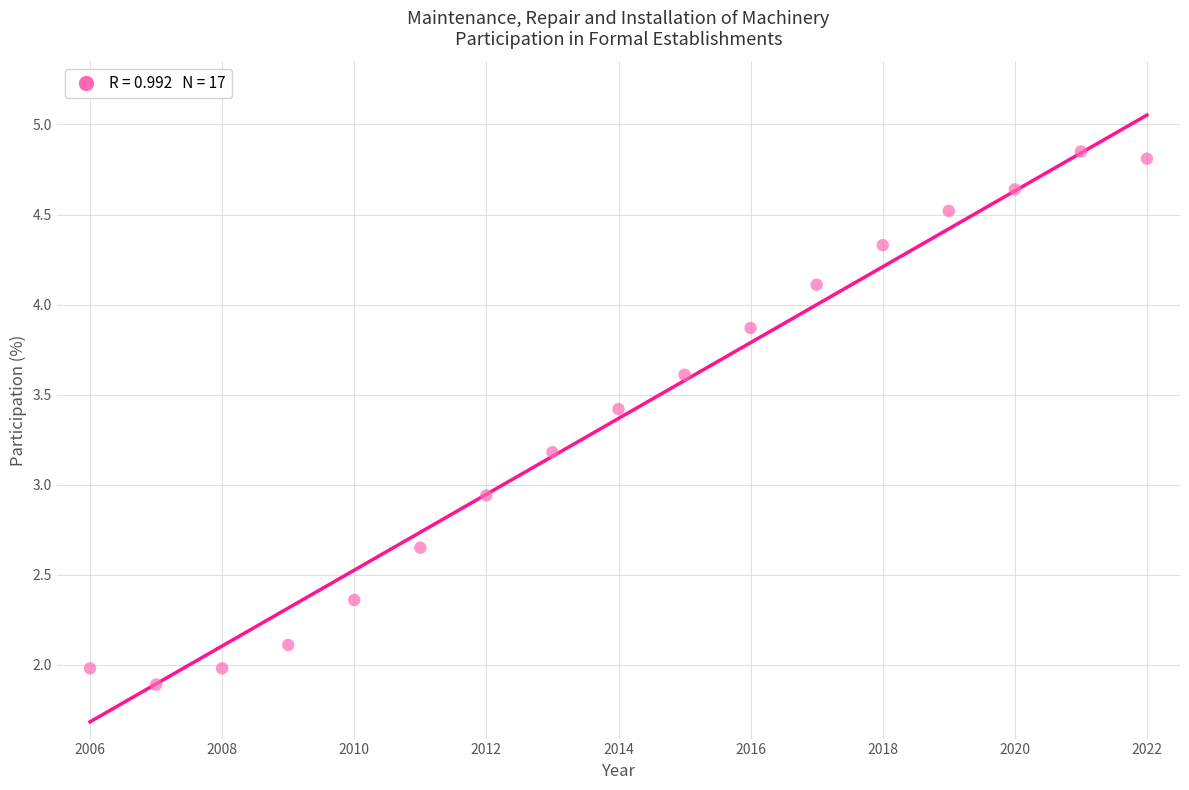

What is the range of Y values (max minus min)?

3.0